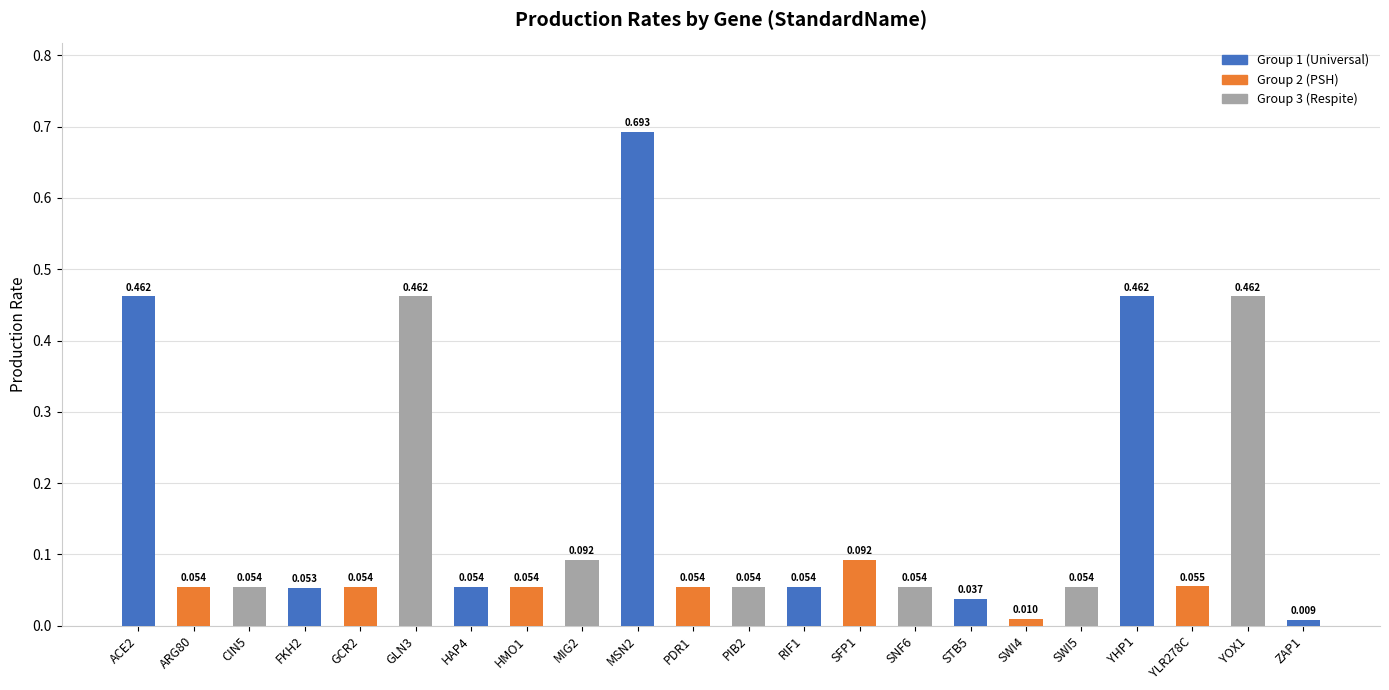

How many bars are there in total?

22